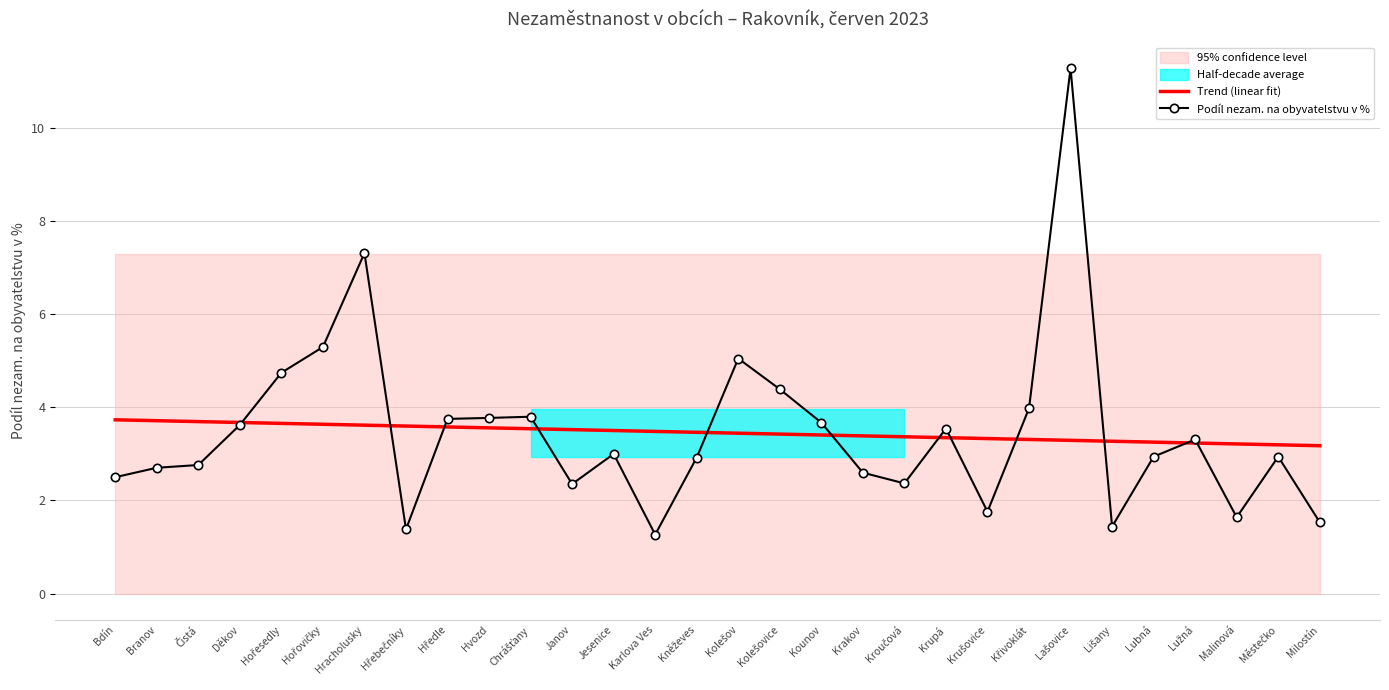

How many intersections are there between Trend (linear fit) and Podíl nezam. na obyvatelstvu v %?

12